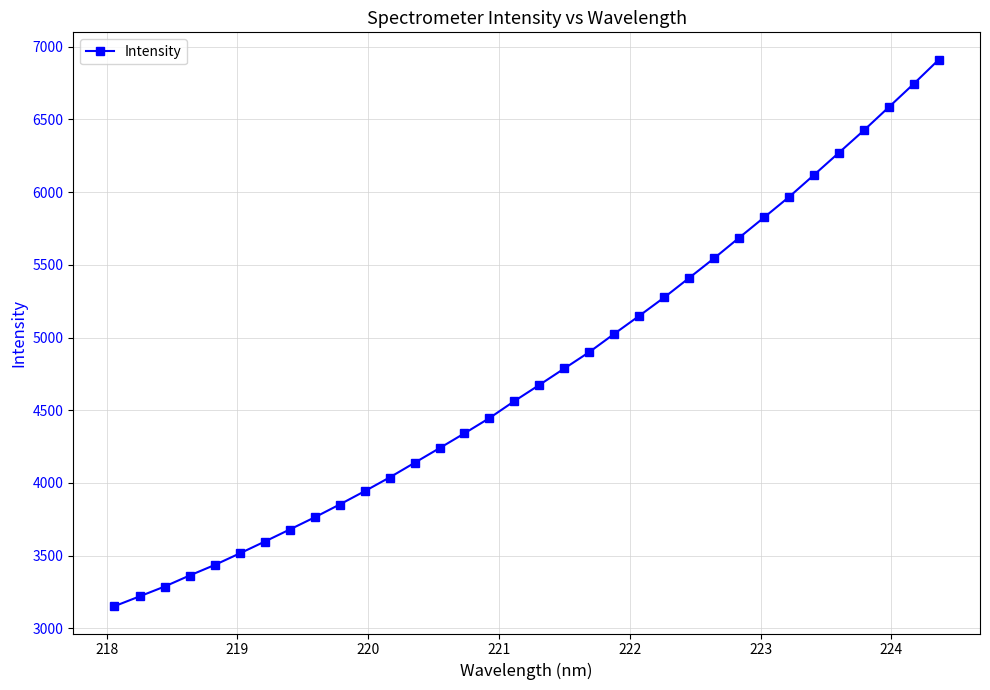

What is the difference between the second highest and second lowest values?

3526.2